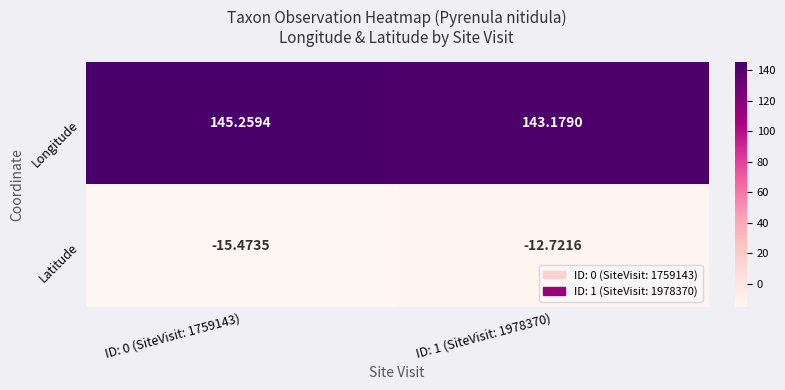

Rank the series by their maximum value, from highest to lowest.

Longitude, Latitude